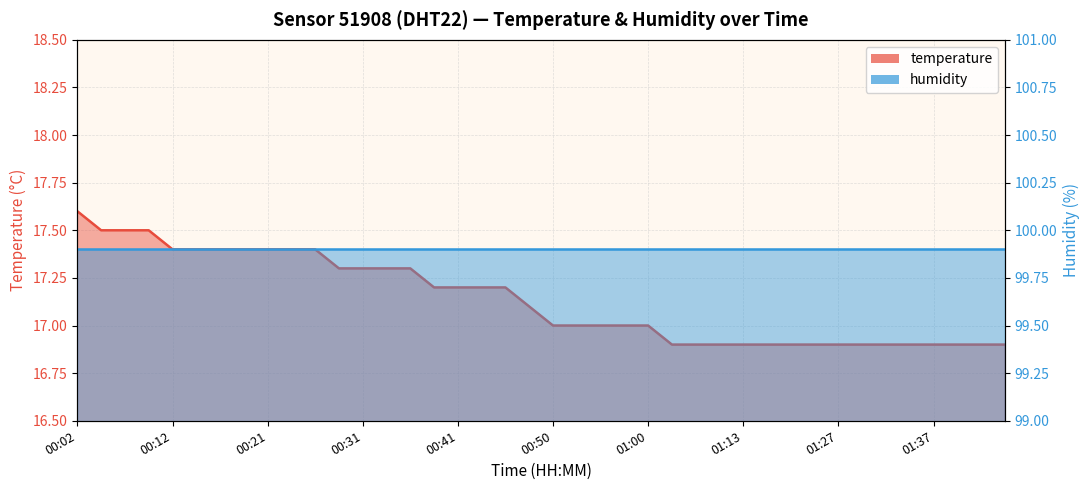

Between 01:00 and 00:24, which is larger?

00:24